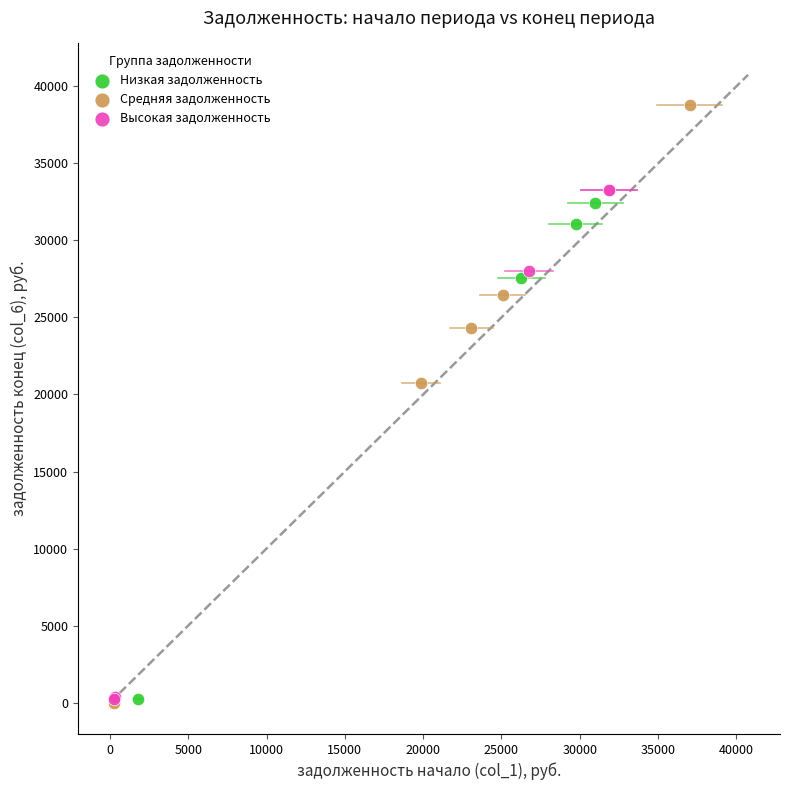

Which series contains the highest Y value?

Средняя задолженность